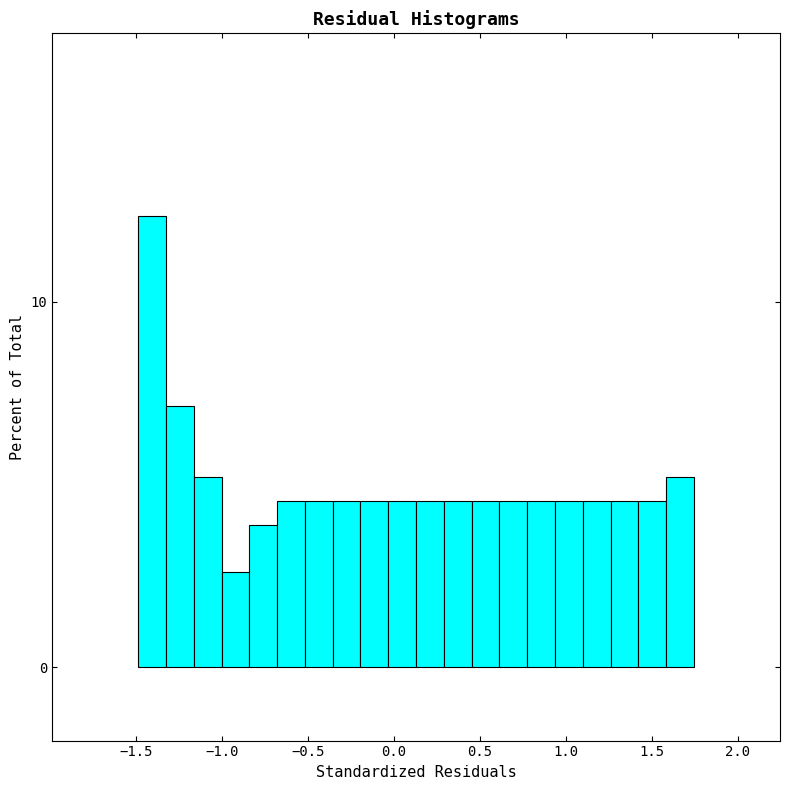

Around what value on the x-axis is the tallest bar? Give the approximate position of its centre, as read against the axis.

-1.40